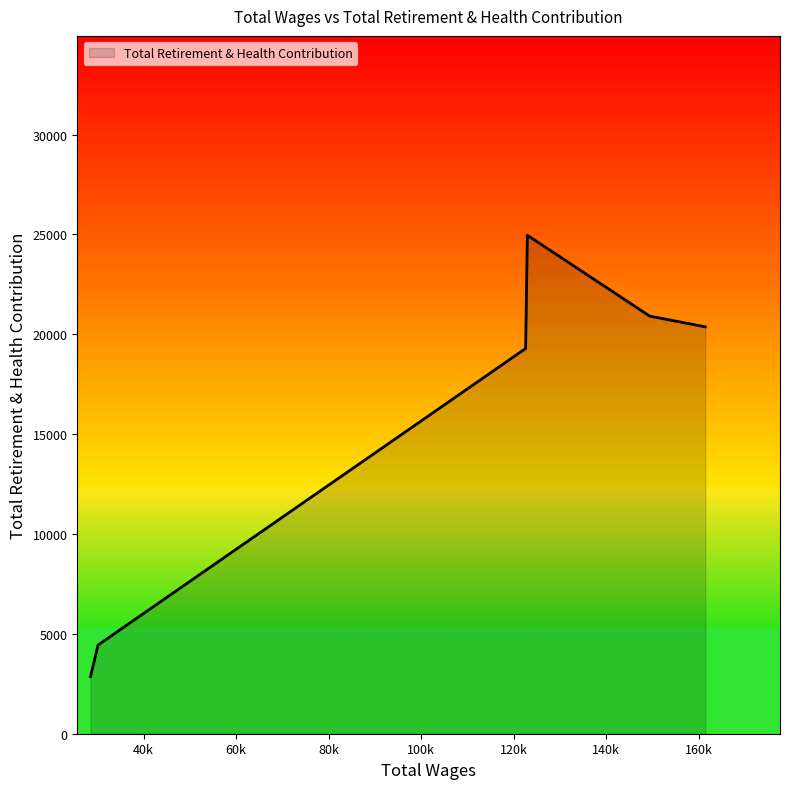

What is the smallest value displayed?

2854